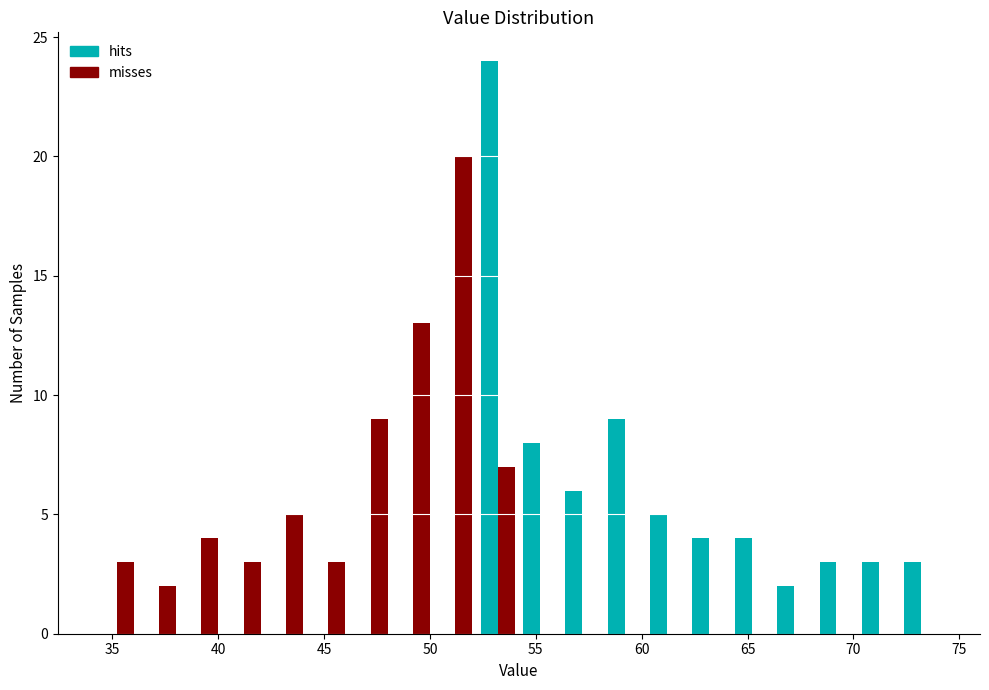

Reading left to right, transcribe this chart: for each range on the x-axis, give the height of each series' bar. Neither the bar edges nor the heights are printed on the chart, so give them approximately, as read against the axes.

34.2 to 36.2: hits=0	misses=3
36.2 to 38.2: hits=0	misses=2
38.2 to 40.2: hits=0	misses=4
40.2 to 42.2: hits=0	misses=3
42.2 to 44.2: hits=0	misses=5
44.2 to 46.2: hits=0	misses=3
46.2 to 48.2: hits=0	misses=9
48.2 to 50.2: hits=0	misses=13
50.2 to 52.2: hits=0	misses=20
52.2 to 54.2: hits=24	misses=7
54.2 to 56.2: hits=8	misses=0
56.2 to 58.2: hits=6	misses=0
58.2 to 60.2: hits=9	misses=0
60.2 to 62.2: hits=5	misses=0
62.2 to 64.2: hits=4	misses=0
64.2 to 66.2: hits=4	misses=0
66.2 to 68.2: hits=2	misses=0
68.2 to 70.2: hits=3	misses=0
70.2 to 72.2: hits=3	misses=0
72.2 to 74.2: hits=3	misses=0